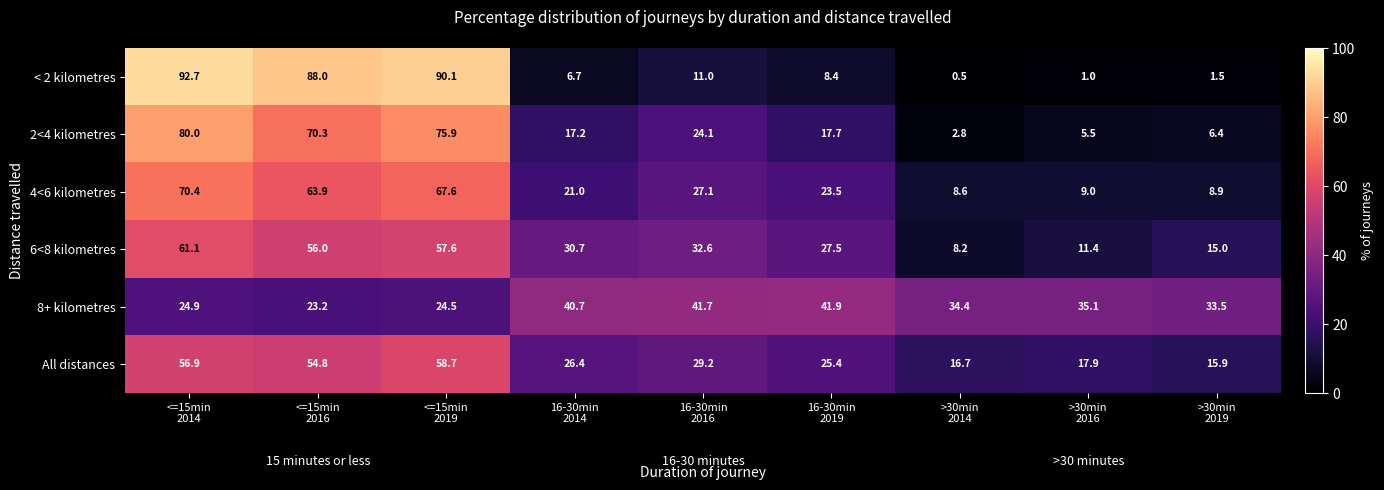

What is the minimum value shown in the chart?

0.5